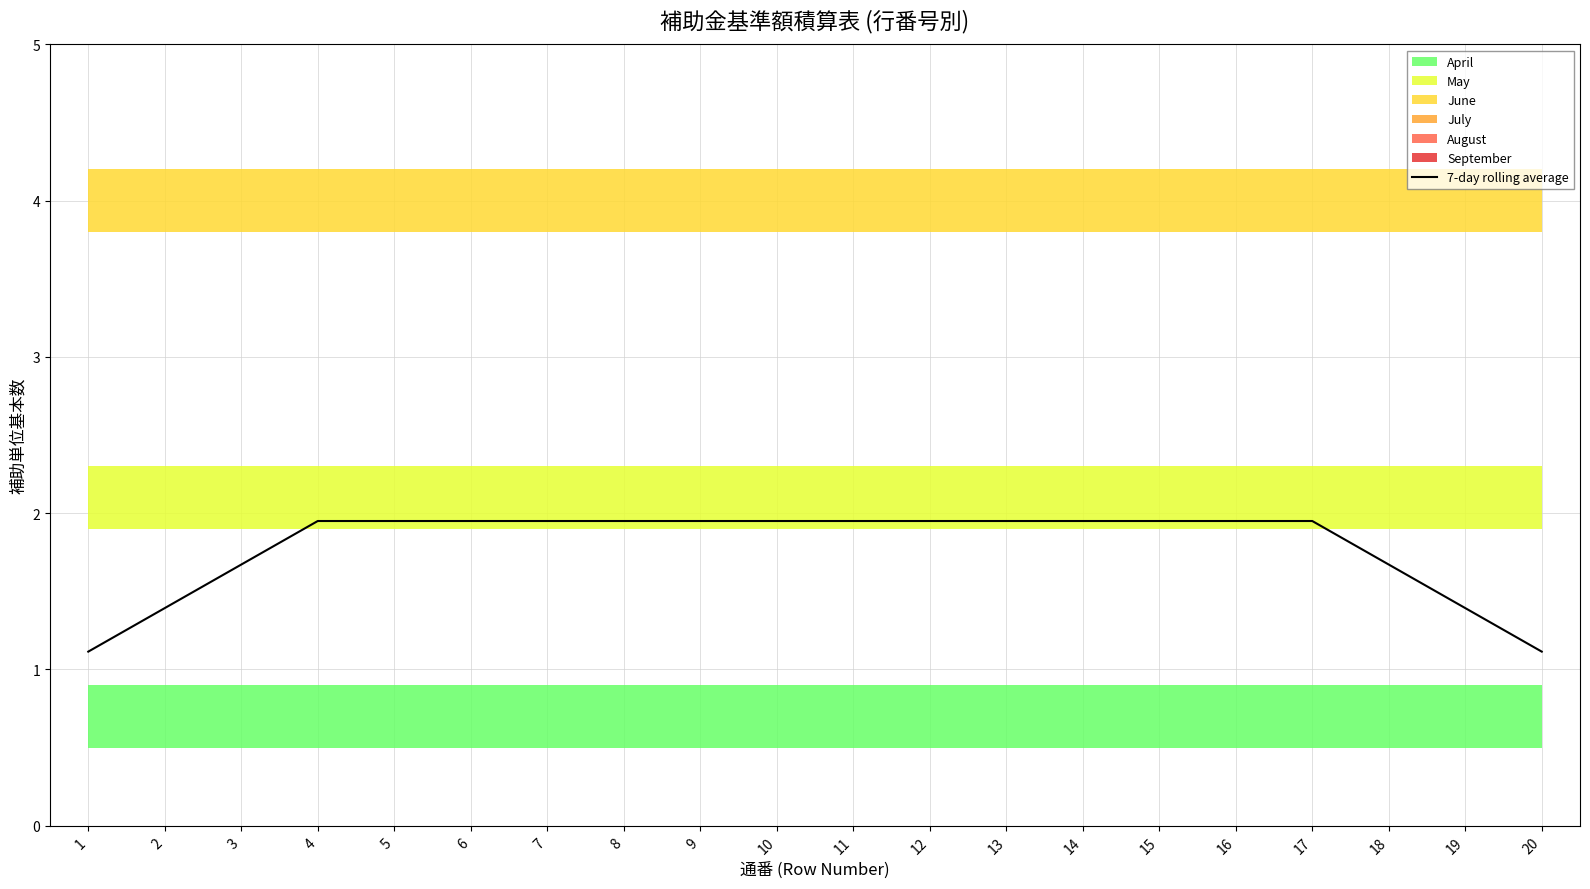

What is the difference between the maximum and minimum values?

0.8